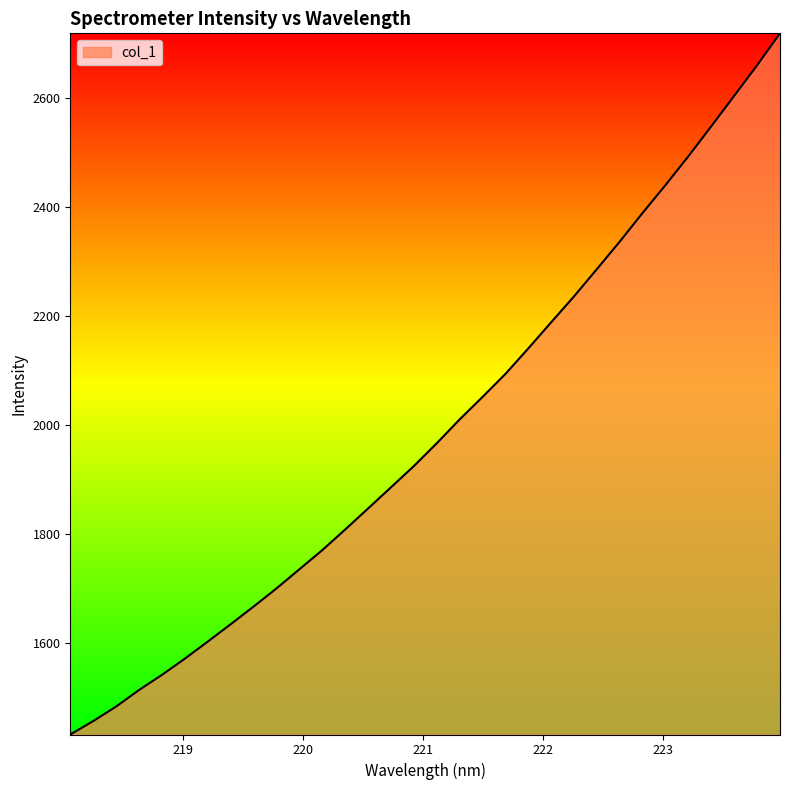

What is the difference between the maximum and minimum values?

1287.7